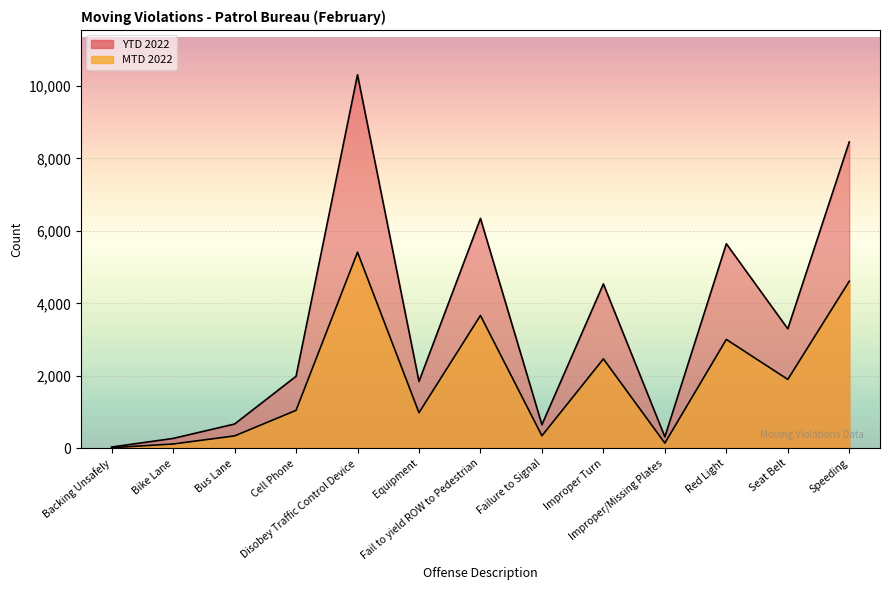

How many data points does each series have?

13